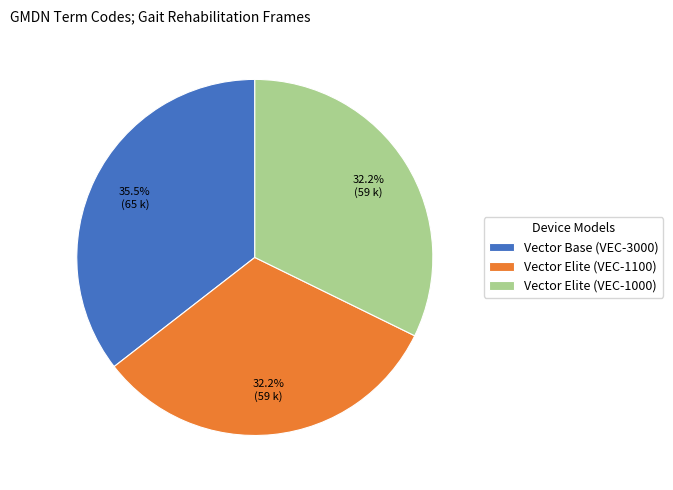

Is the sum of Vector Elite (VEC-1000) and Vector Elite (VEC-1100) greater than half?

Yes